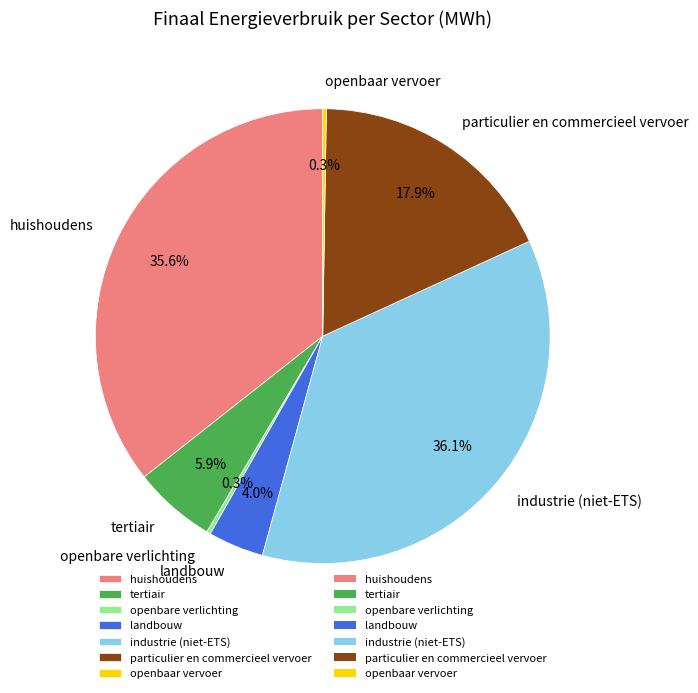

Which category has the biggest portion of the pie?

industrie (niet-ETS)